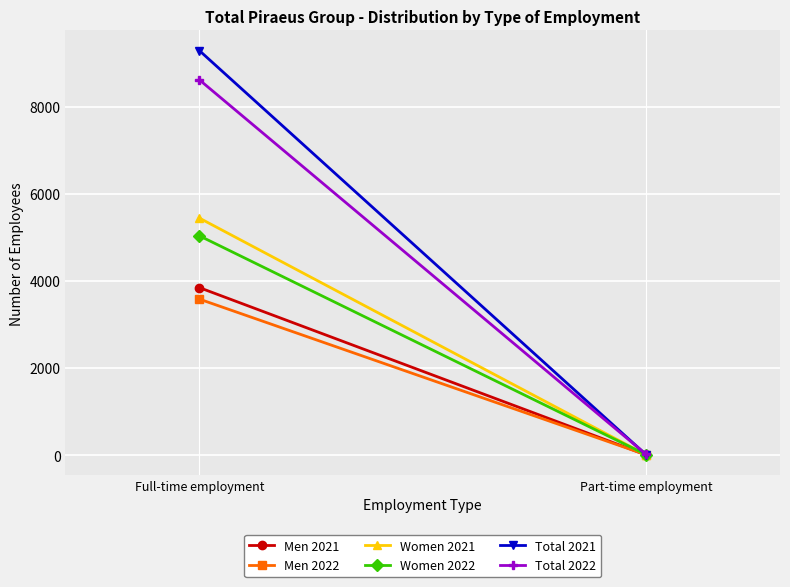

What is the difference between the Men 2021 values at Part-time employment and Full-time employment?

3840